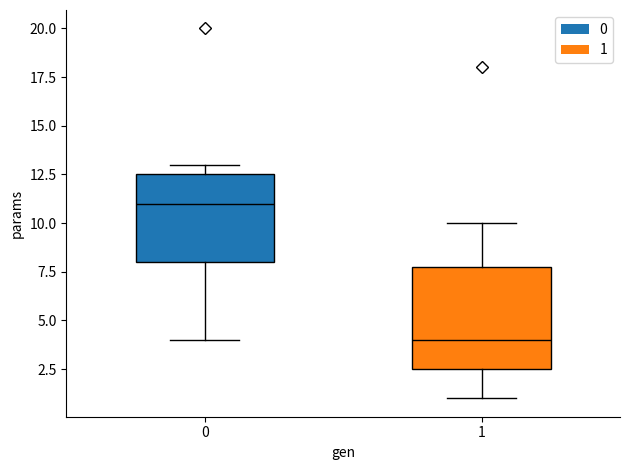

Reading left to right, transcribe this box plot: for each box, give where its median line is, the range the box spans, and where its two whiskers end, as read against the y-axis. The values are not printed on the chart, so give them approximately, as read against the axis.

0: median 11.0, box 8.0 to 12.5, whiskers 4.0 to 13.0
1: median 4.0, box 2.5 to 8.0, whiskers 1.0 to 10.0